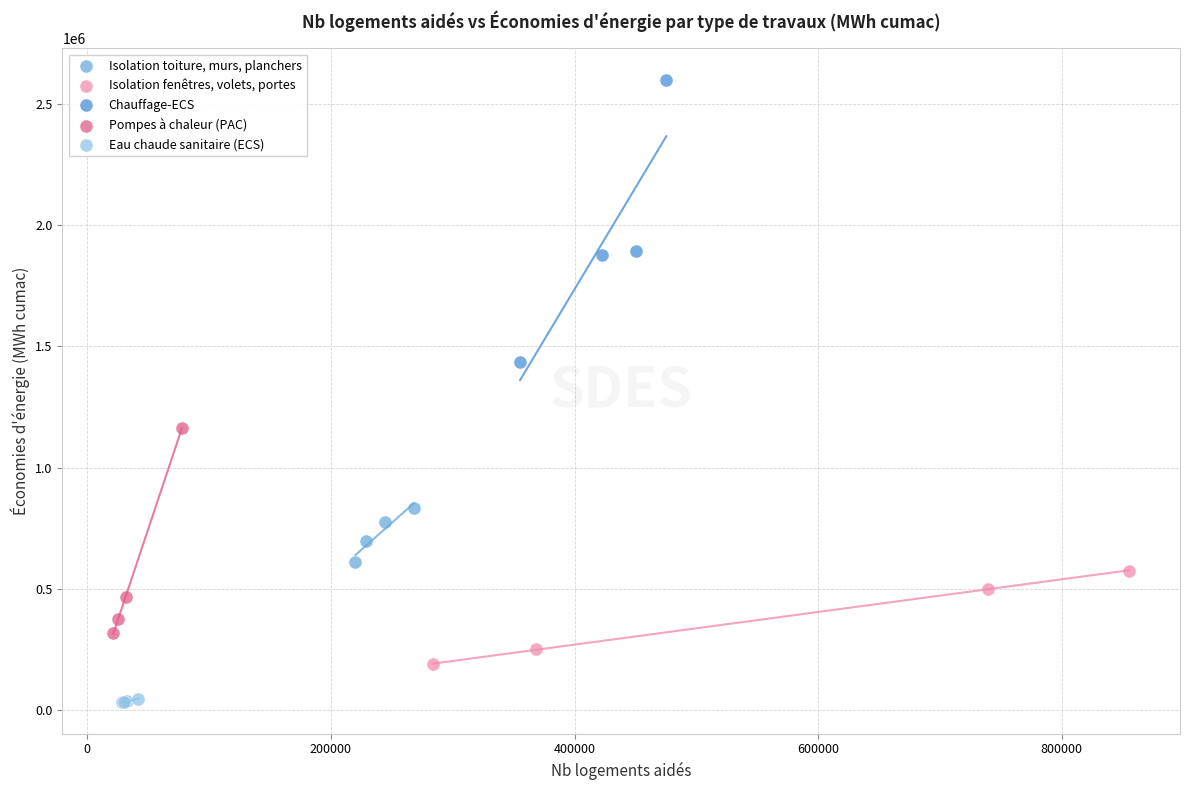

Which series contains the highest Y value?

Chauffage-ECS